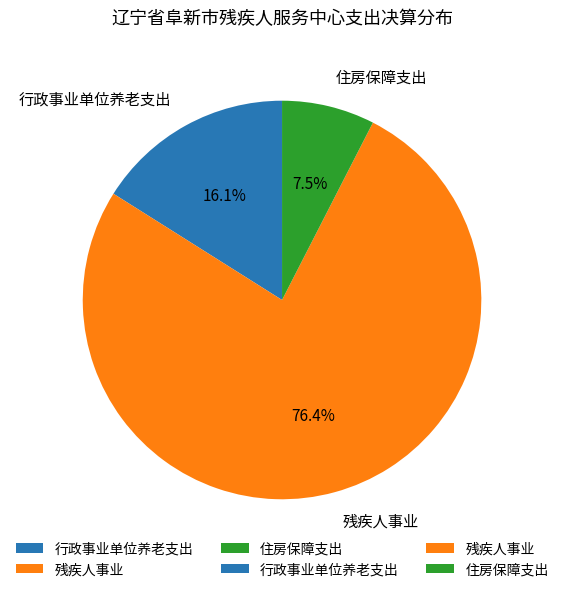

To the nearest percent, what percentage of the pie is 残疾人事业?

76%